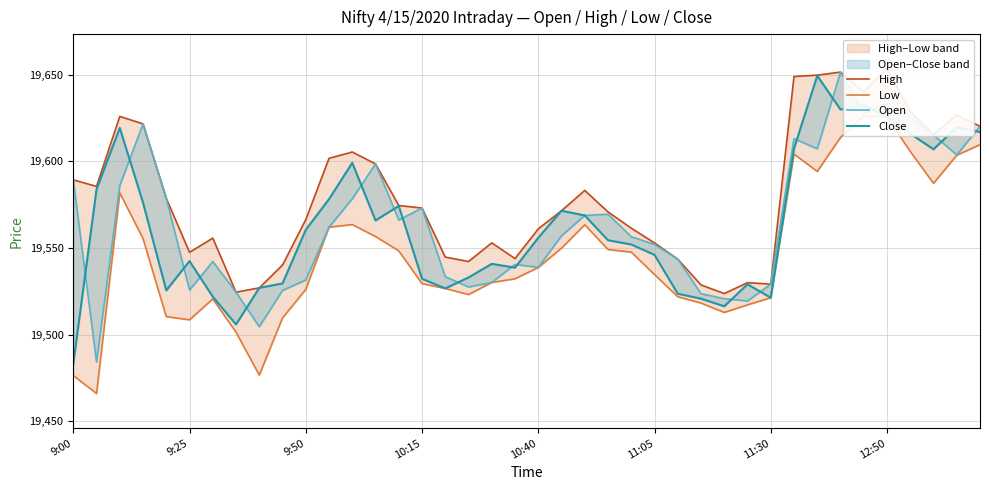

What position from the right is 22?

18